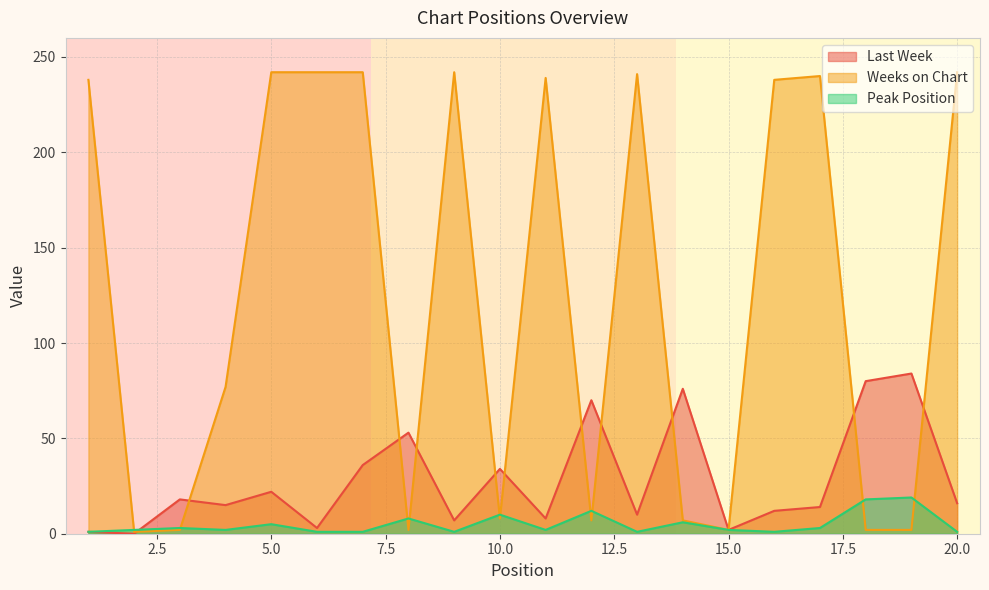

Where do Weeks on Chart and Peak Position first cross each other?

1 and 2